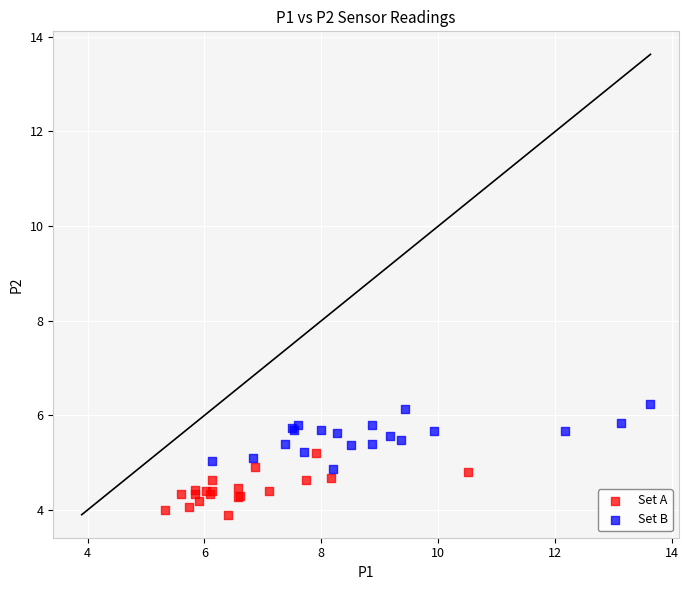

Which series contains the lowest Y value?

Set A